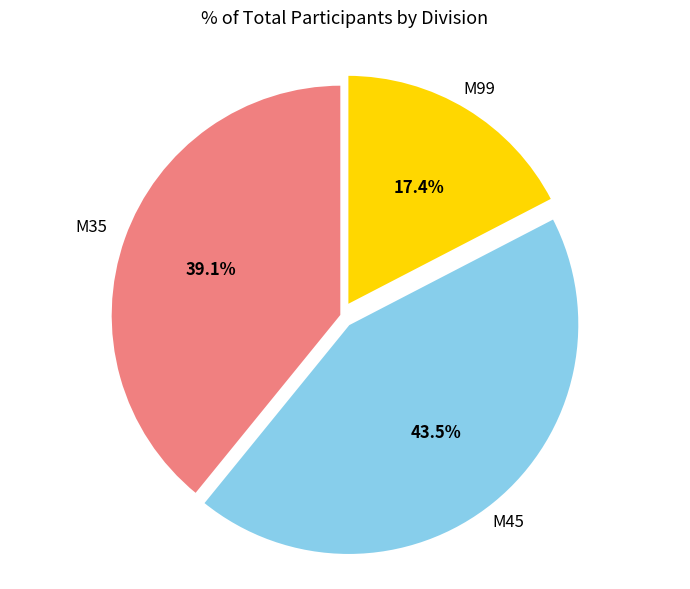

Which slice is the smallest?

M99